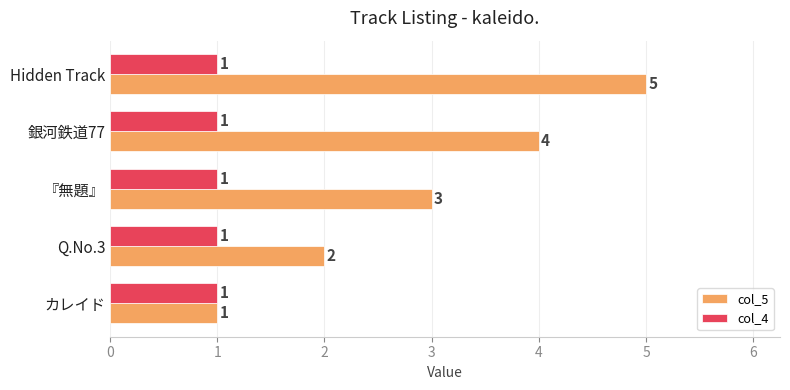

Where is col_5 nearest to the value 3?

『無題』